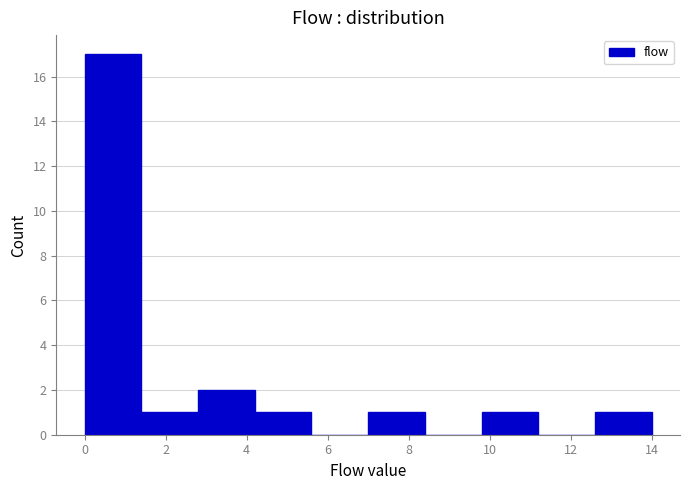

How tall is the bar that spans 2.8 to 4.2 on the x-axis? The values are not printed on the chart, so give them approximately, as read against the axis.

2